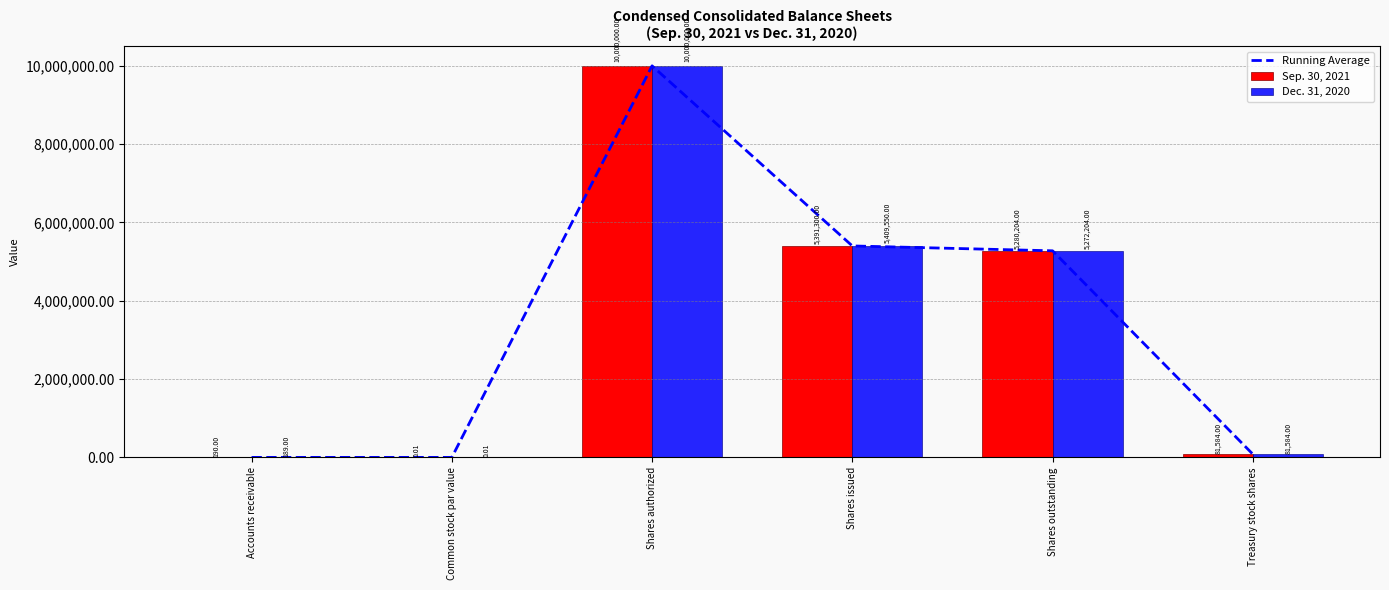

What is the sum of all Sep. 30, 2021 values?

20753278.0